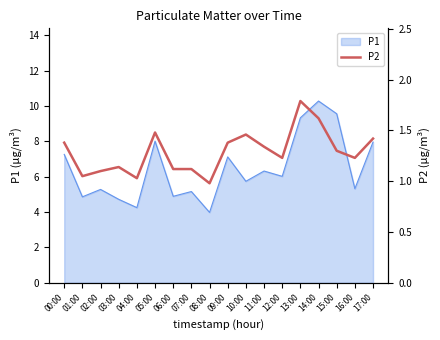

True or false: the data shows 2.1 at 15:00.

False